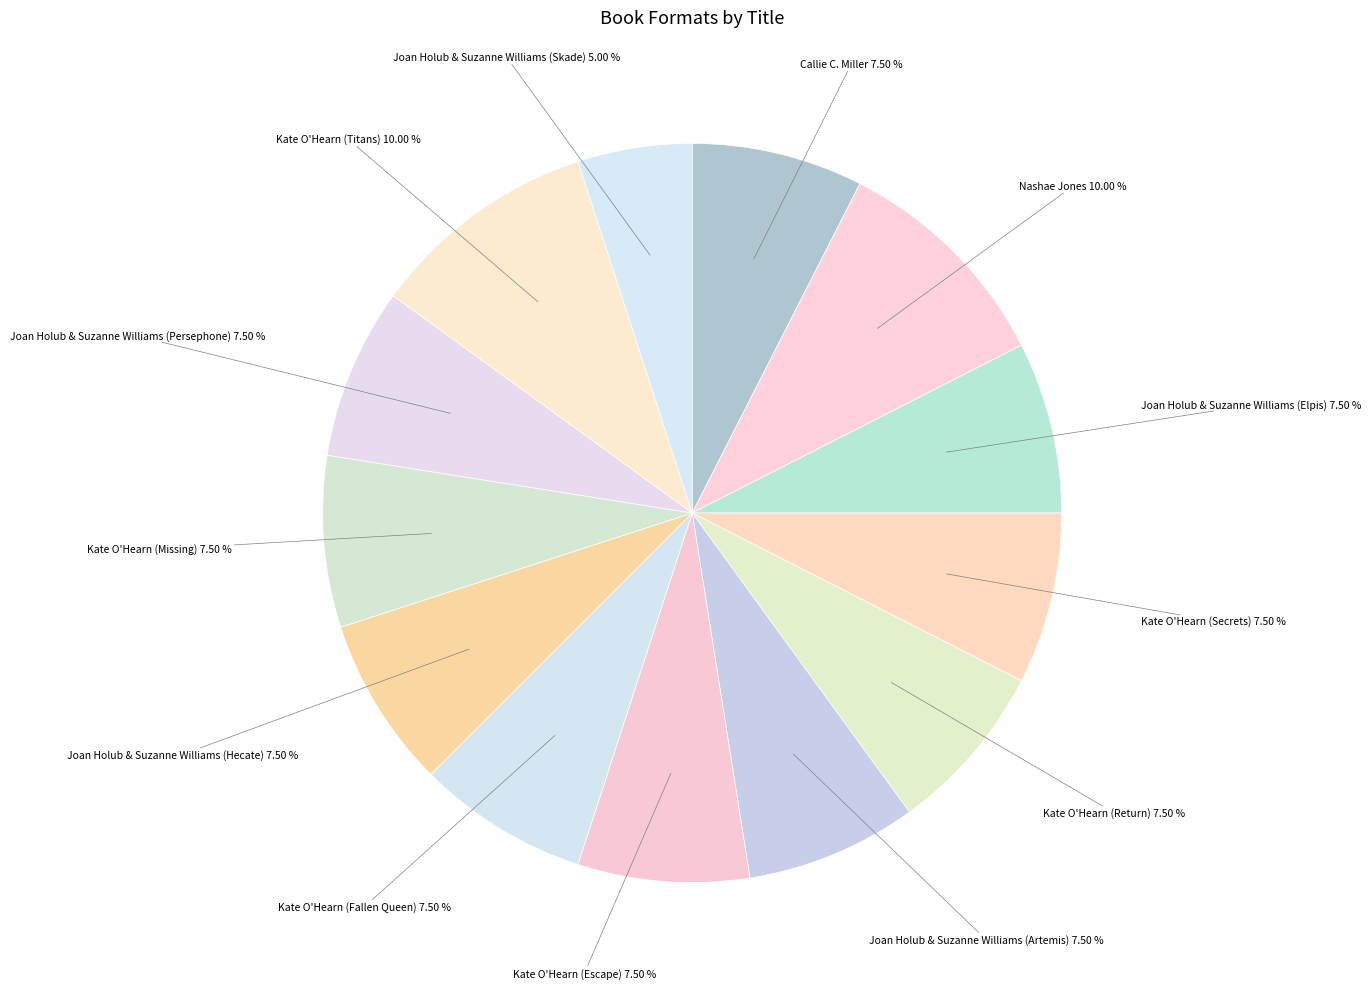

What is the ratio of the value at Kate O'Hearn (Titans) 10.00 % to the value at Kate O'Hearn (Fallen Queen) 7.50 %?

1.3